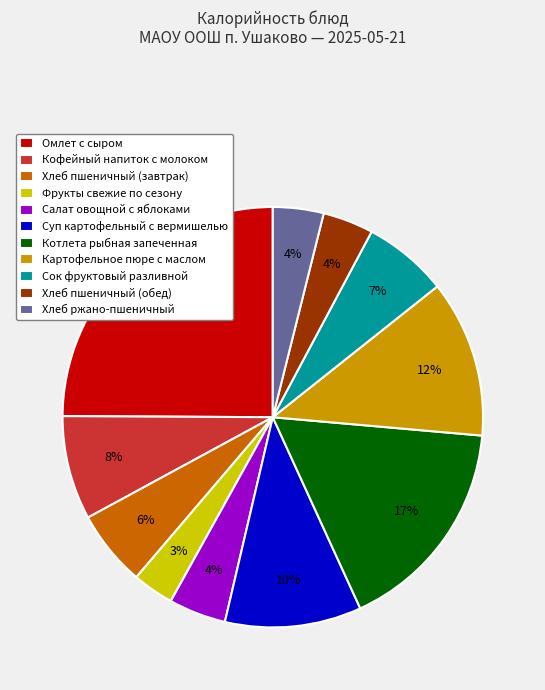

Which slice is the largest?

Омлет с сыром